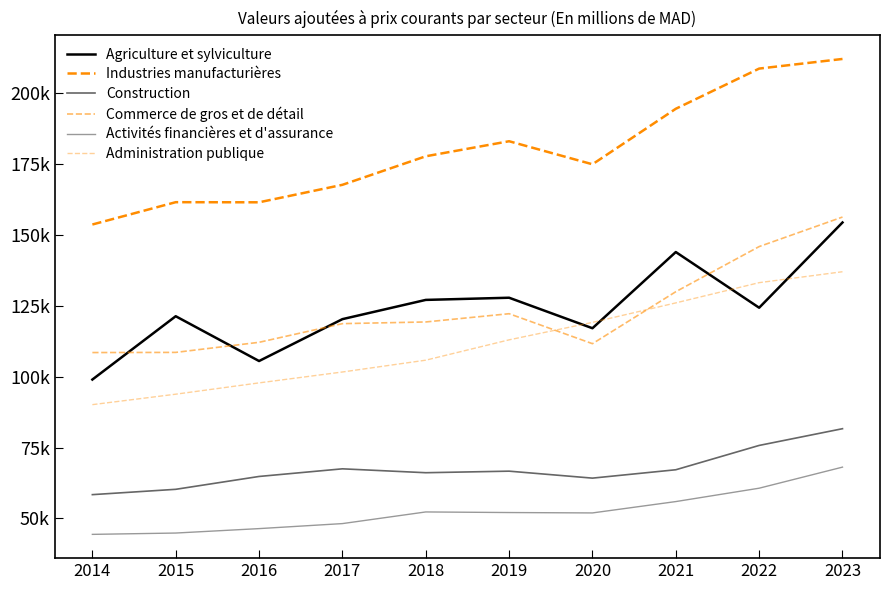

Between 2017 and 2023, which series saw the biggest shift?

Industries manufacturières